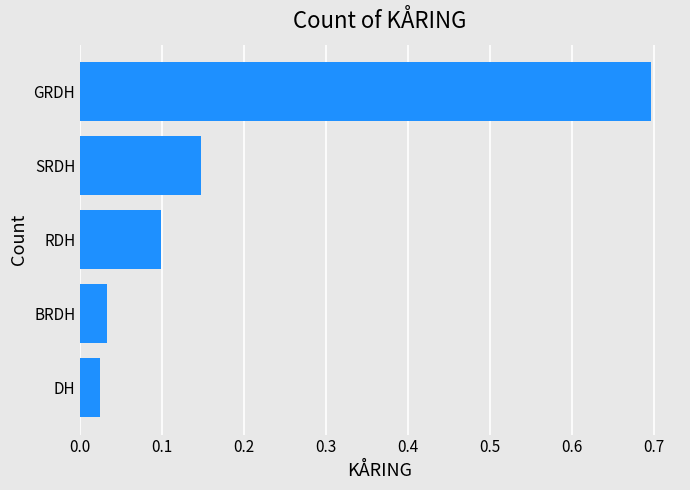

What is the difference between the maximum and minimum values?

0.7